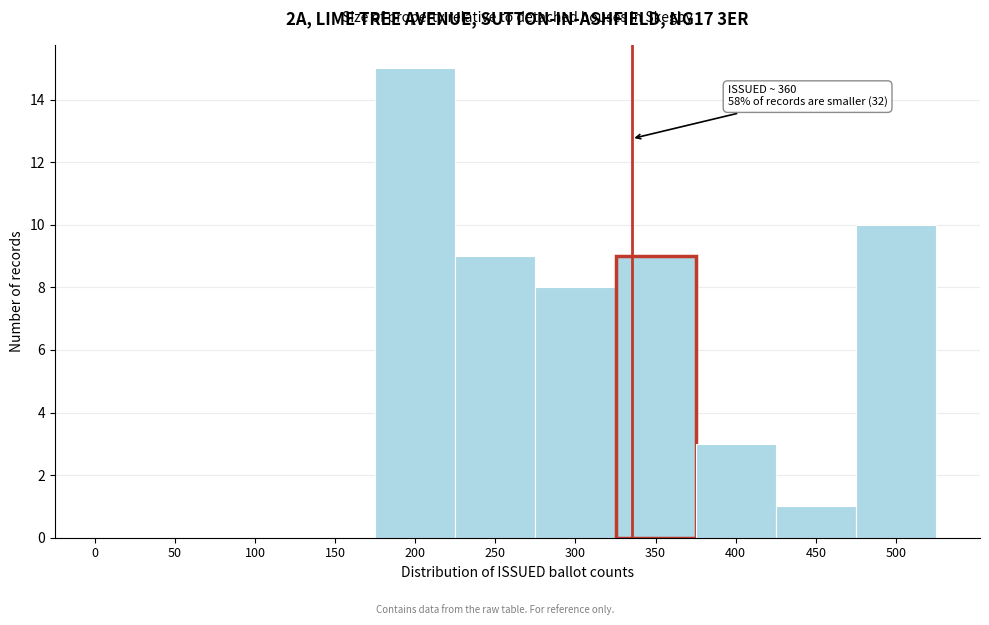

Reading left to right, list all the values displayed in this chart.

0=0	50=0	100=0	150=0	200=15	250=9	300=8	350=9	400=3	450=1	500=10